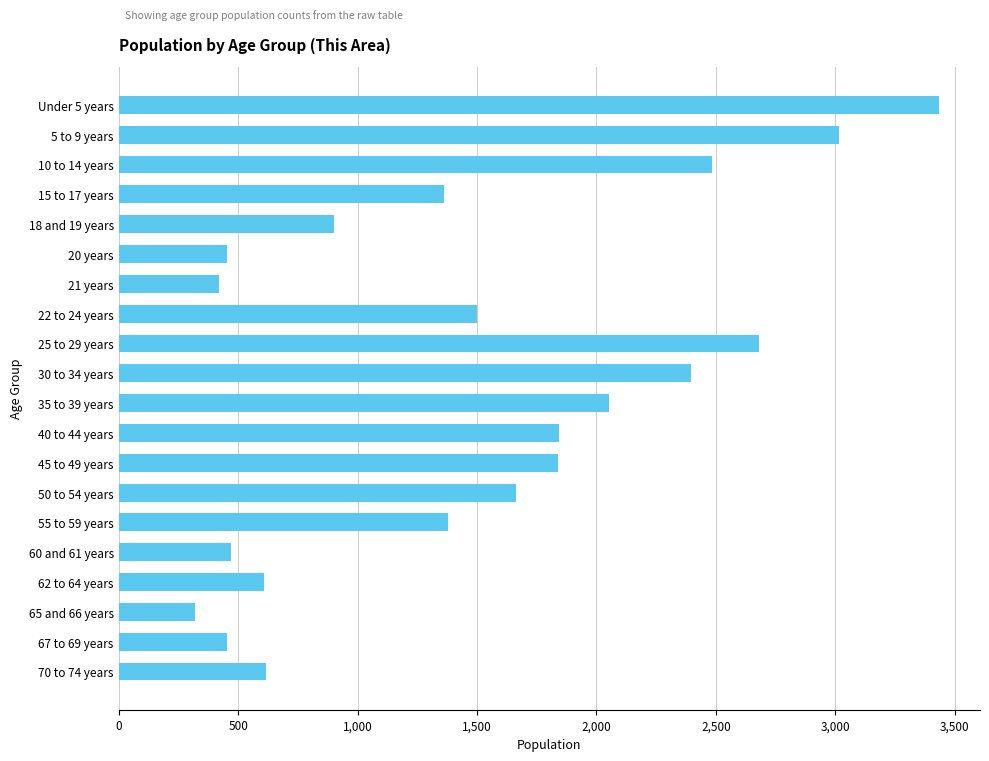

Read the value at Under 5 years.

3434